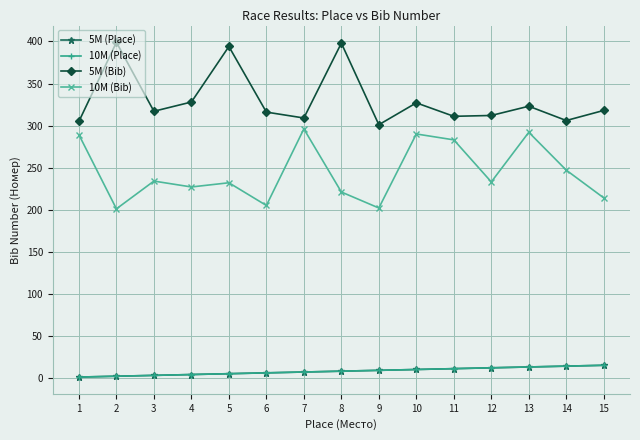

True or false: 5М (Bib) and 10М (Bib) intersect in this chart.

False